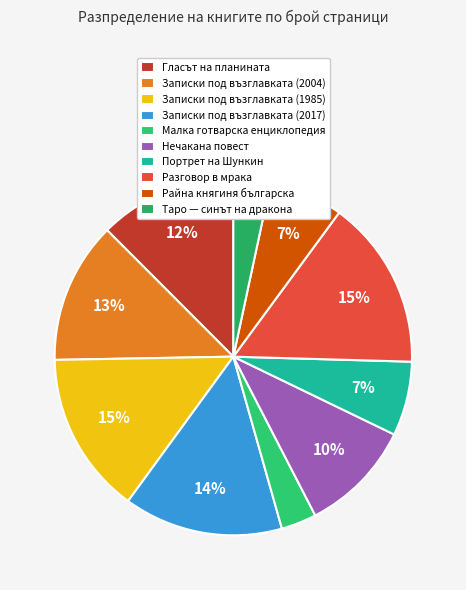

Rank the categories by value from lowest to highest.

Малка готварска енциклопедия, Таро — синът на дракона, Портрет на Шункин, Райна княгиня българска, Нечакана повест, Гласът на планината, Записки под възглавката (2004), Записки под възглавката (2017), Записки под възглавката (1985), Разговор в мрака